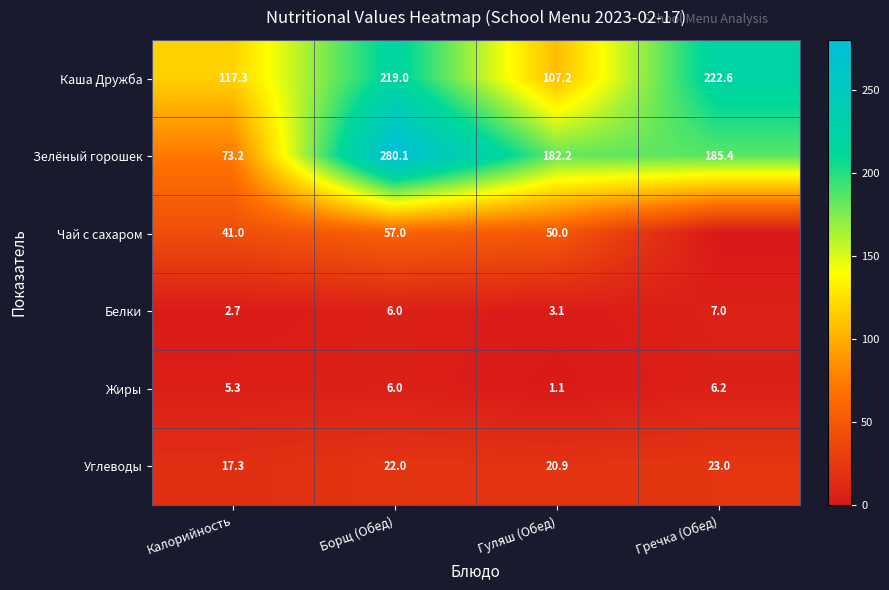

Read the Зелёный горошек value at Гречка (Обед).

185.4